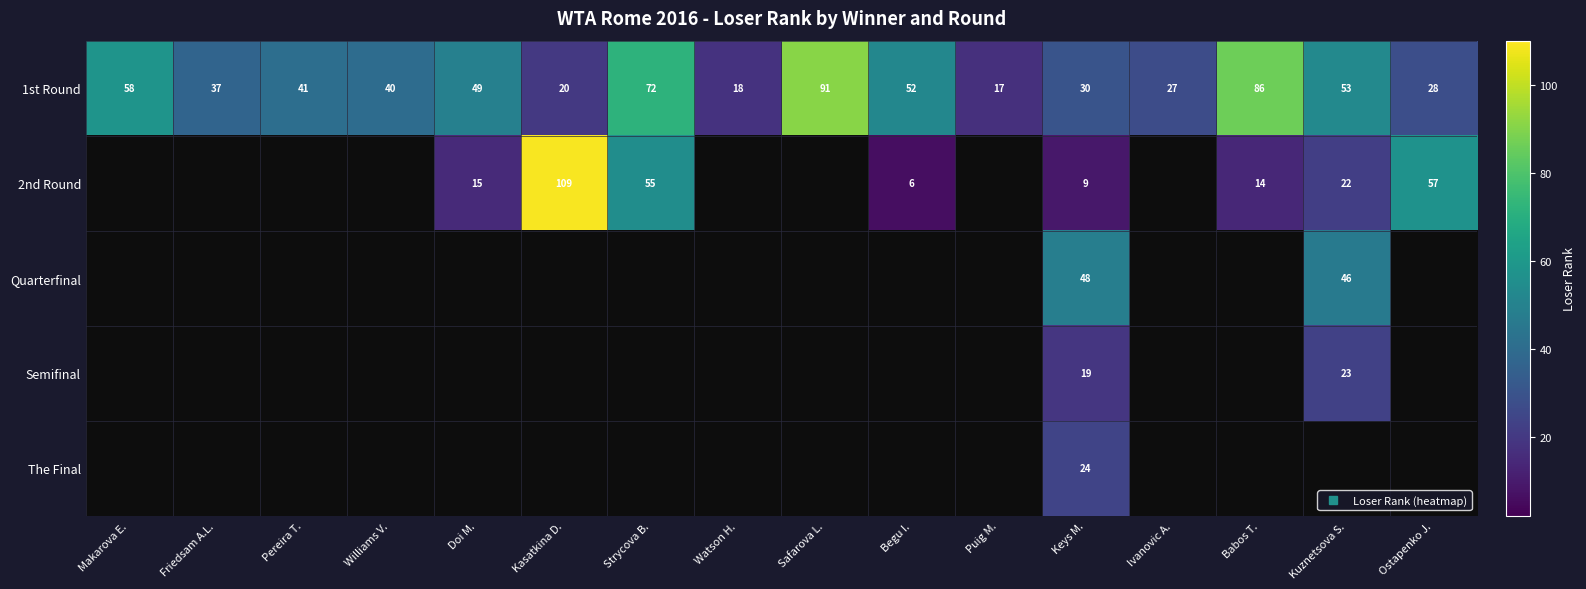

Rank the series at Keys M. from highest to lowest value.

Quarterfinal, 1st Round, The Final, Semifinal, 2nd Round